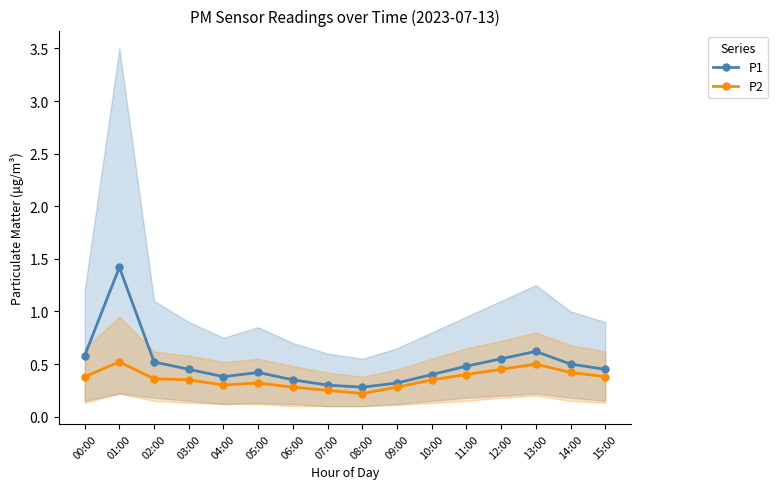

How many P1 values are between 0 and 1?

15